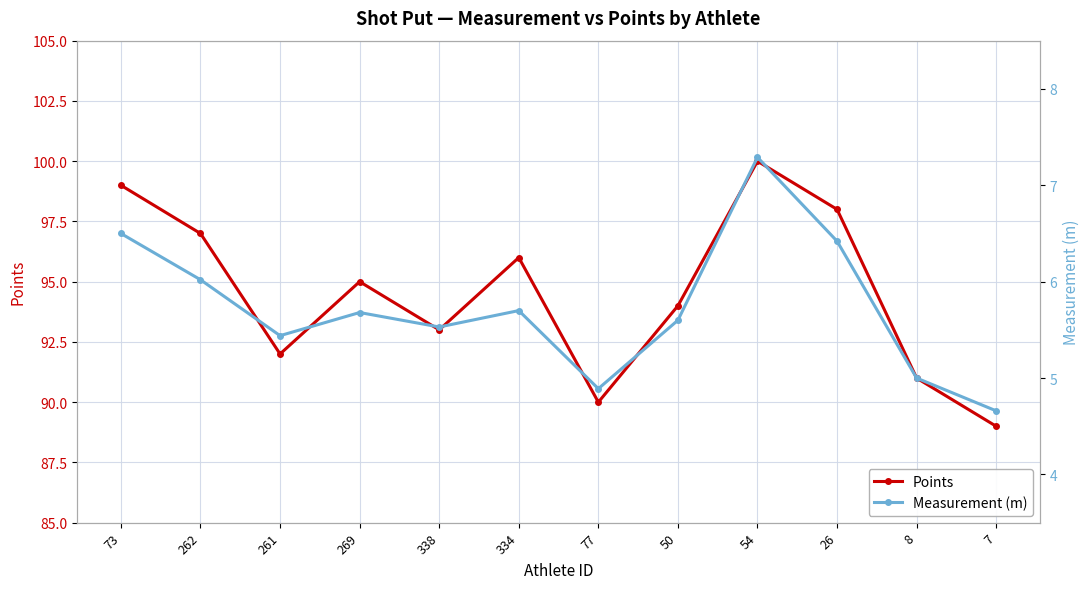

What is the average value of the Measurement (m) series?

5.7